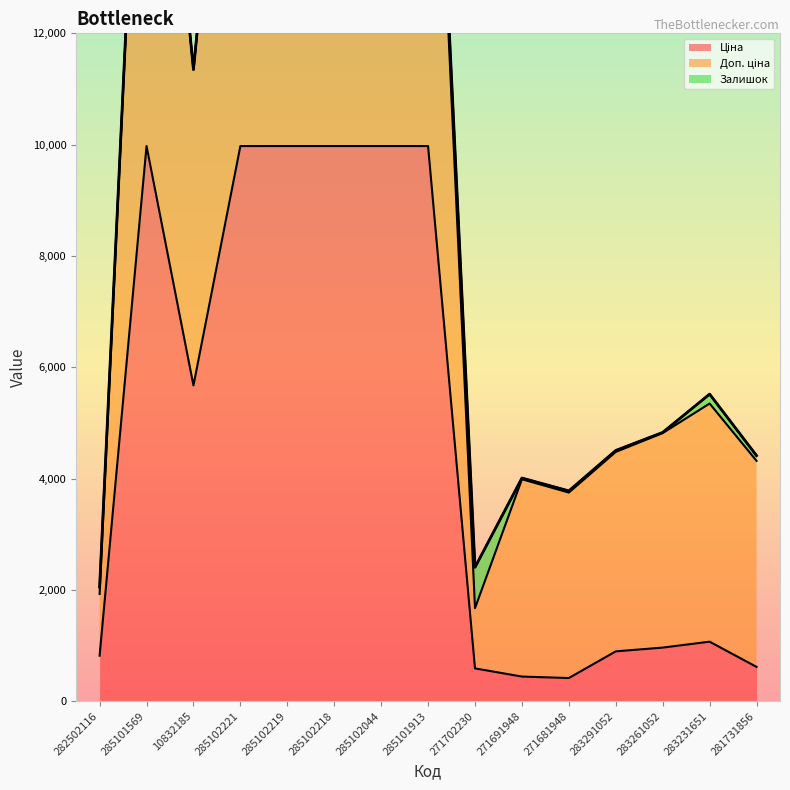

What is the label of the 7th point from the left?

285102044